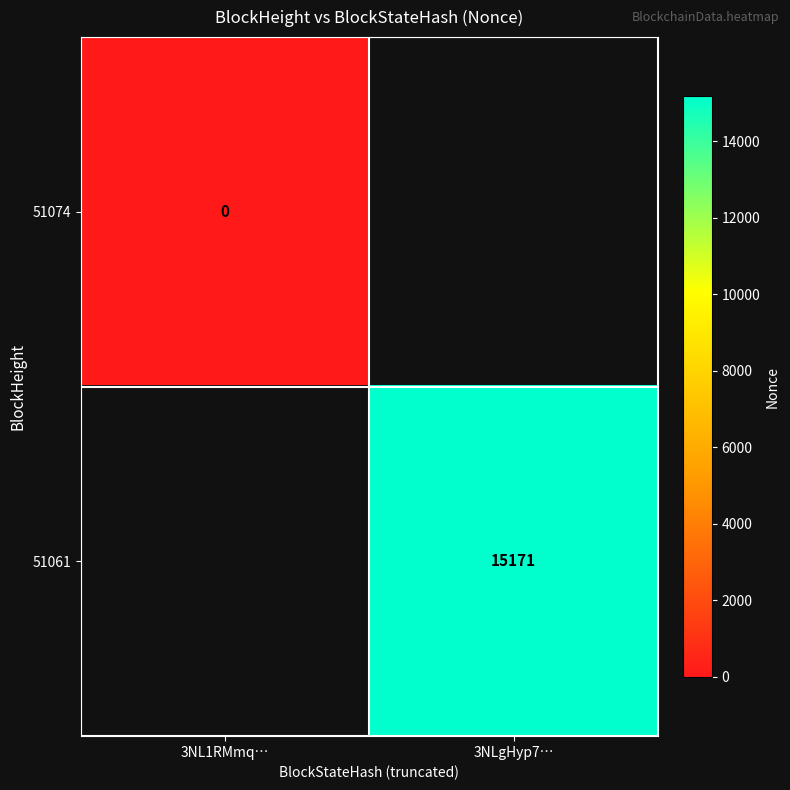

At how many categories does at least one series exceed 11657?

1